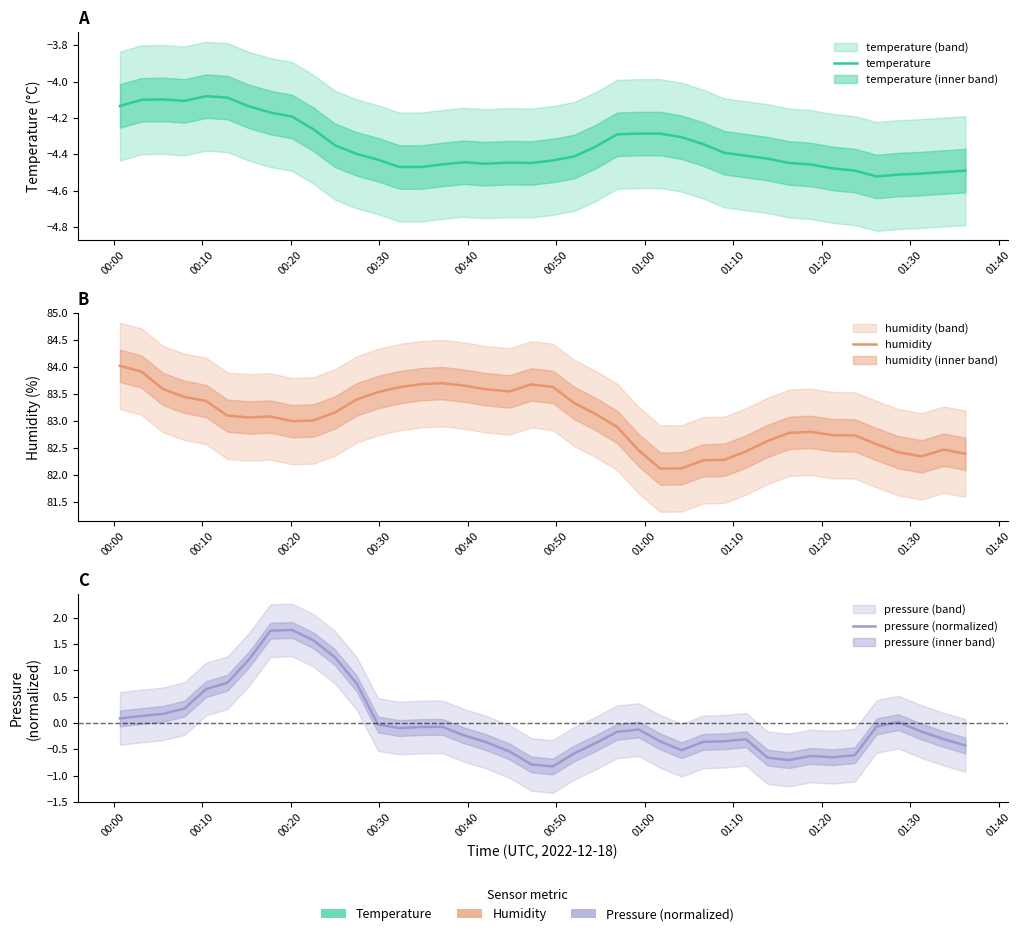

What is the difference between the second highest and second lowest values in the pressure (normalized) series?

2.5